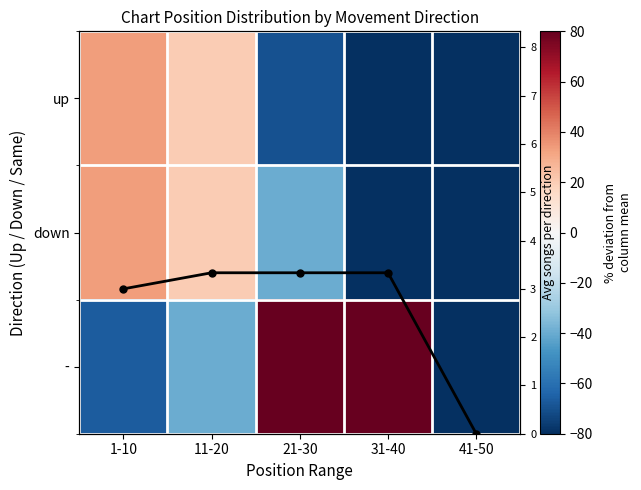

The value of up at 31-40 is -100.0. True or false?

True